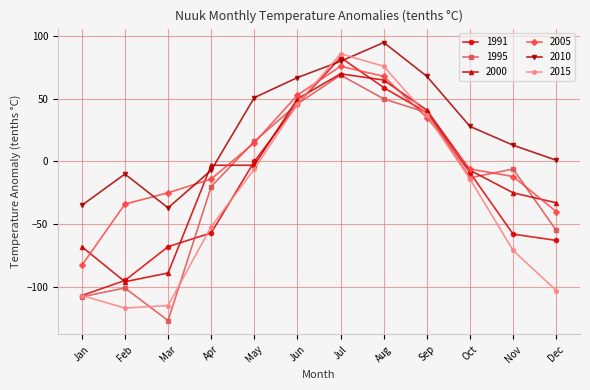

Which category has the highest value in the 1995 series?

Jul